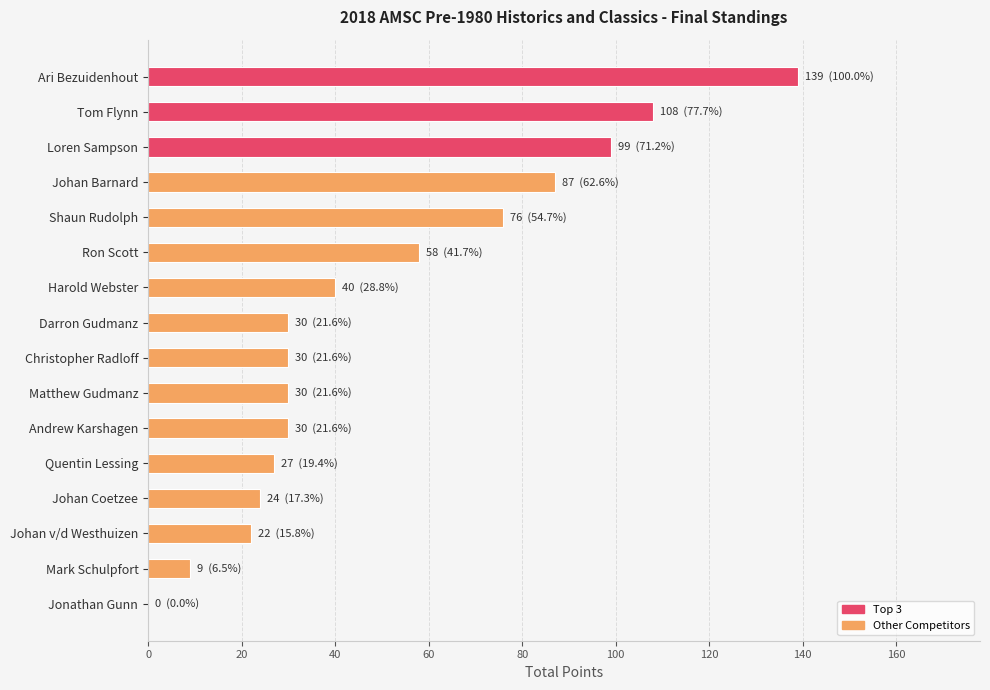

Reading bottom to top, extract all data points from this chart.

Jonathan Gunn=0	Mark Schulpfort=9	Johan v/d Westhuizen=22	Johan Coetzee=24	Quentin Lessing=27	Andrew Karshagen=30	Matthew Gudmanz=30	Christopher Radloff=30	Darron Gudmanz=30	Harold Webster=40	Ron Scott=58	Shaun Rudolph=76	Johan Barnard=87	Loren Sampson=99	Tom Flynn=108	Ari Bezuidenhout=139